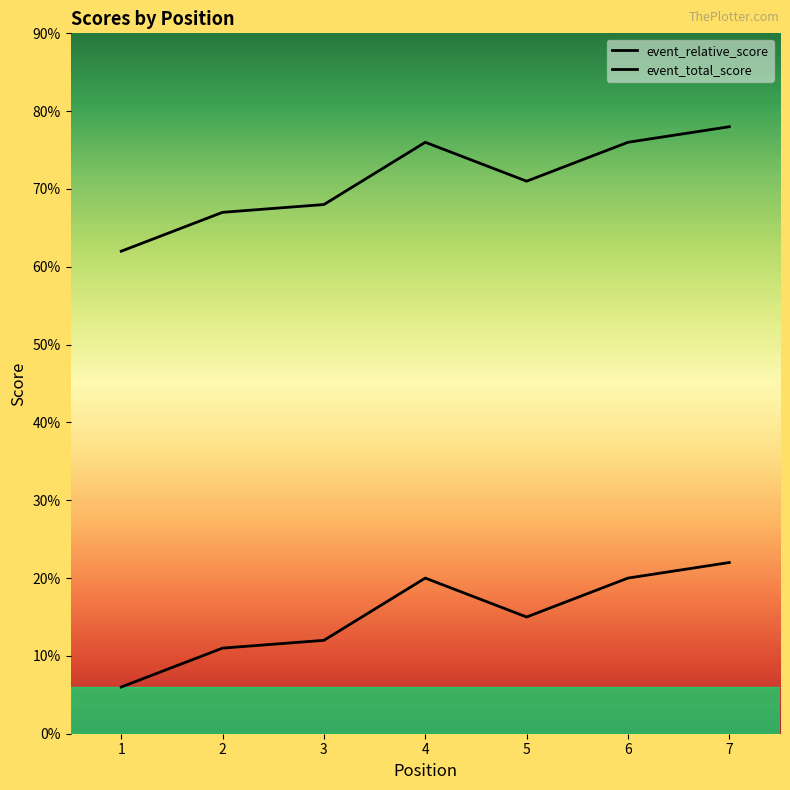

Is this an area chart (filled region under the line)?

No